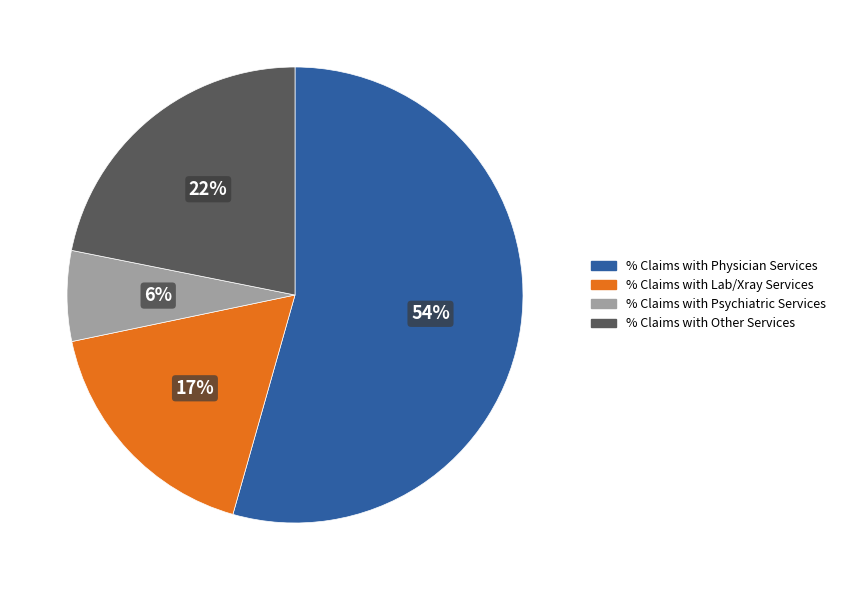

Count the number of slices in the pie.

4